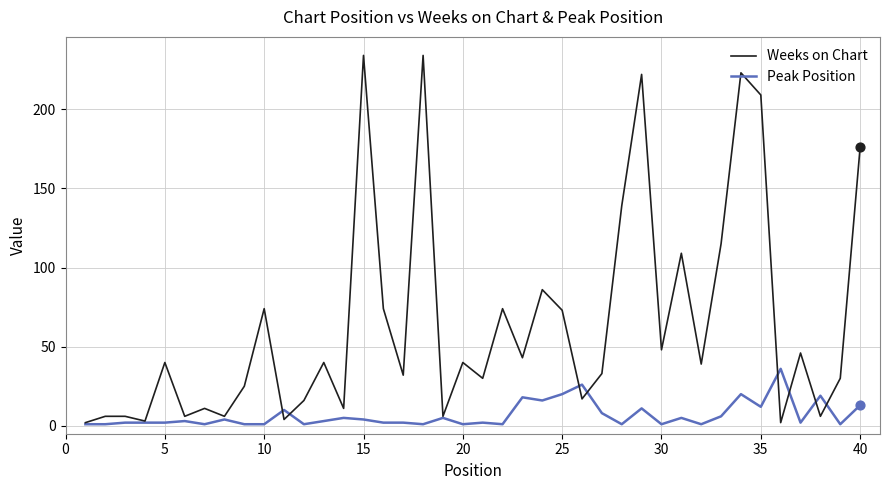

Which series has the largest total across all categories?

Weeks on Chart